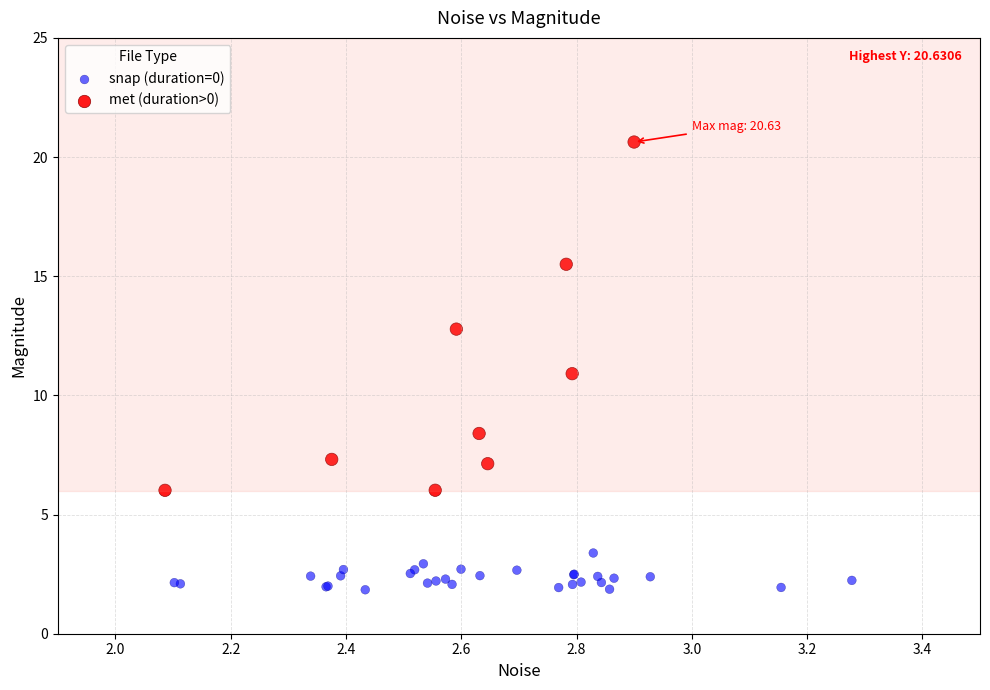

What are all the series names shown in the legend?

snap (duration=0), met (duration>0)